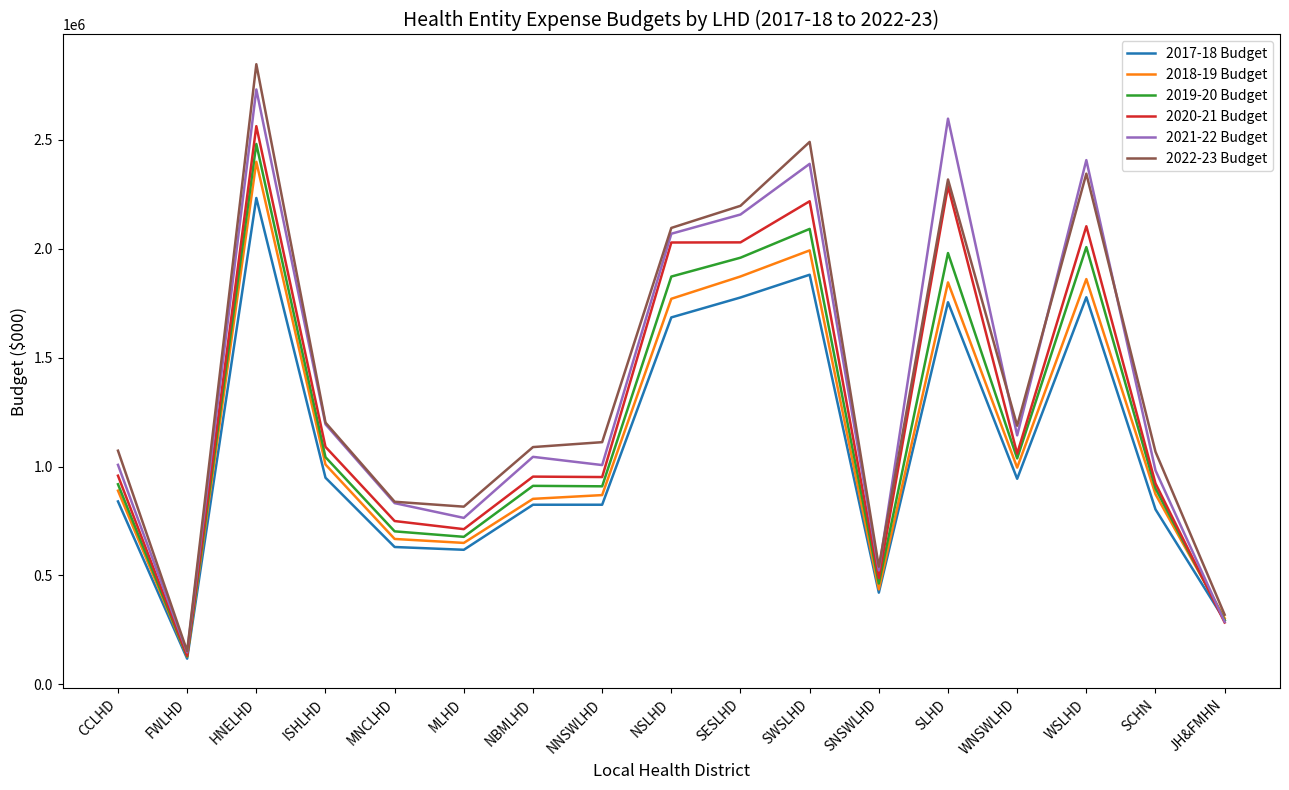

Which series changed the most between SESLHD and SLHD?

2021-22 Budget